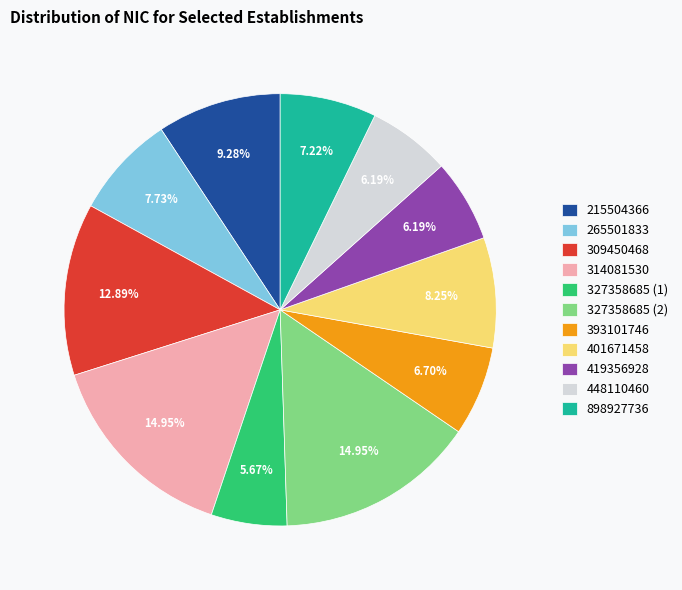

Is there a majority slice in this chart?

No